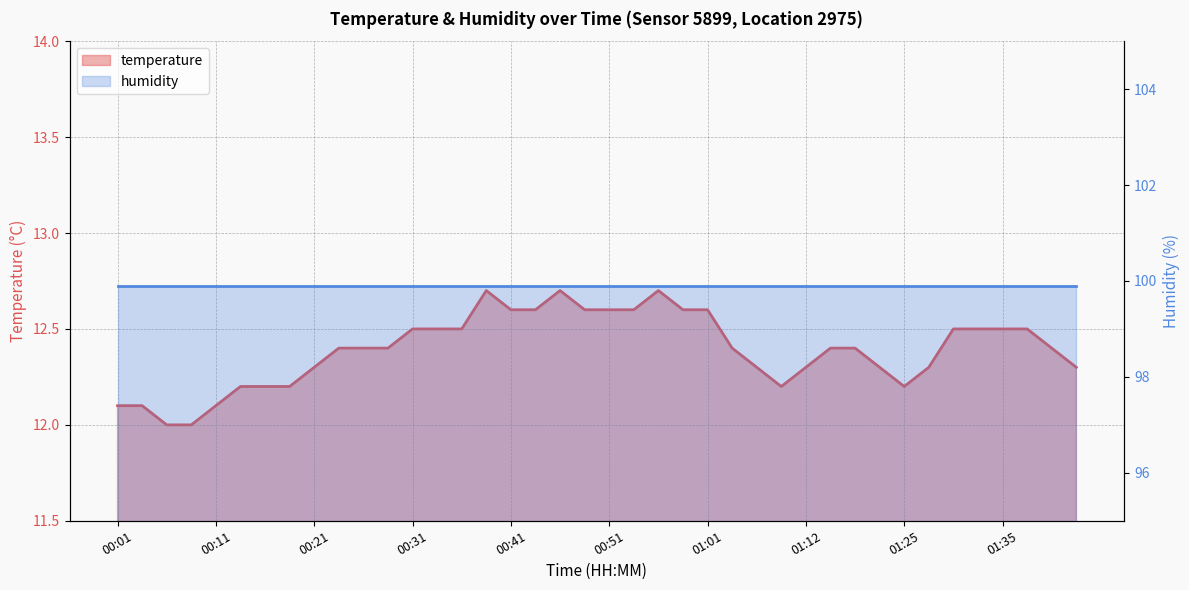

What is the difference between the maximum and minimum values?

0.7